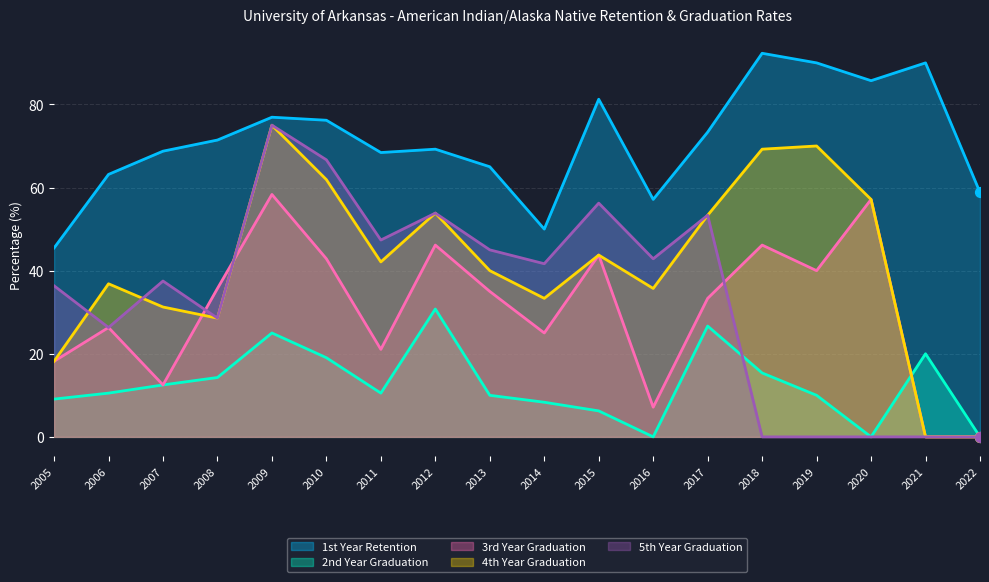

Which series contains the lowest Y value?

2nd Year Graduation